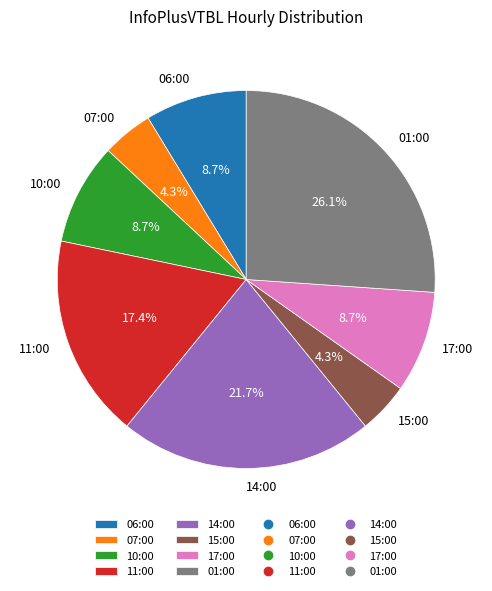

Is it true that 10:00 is 3% of the pie?

False